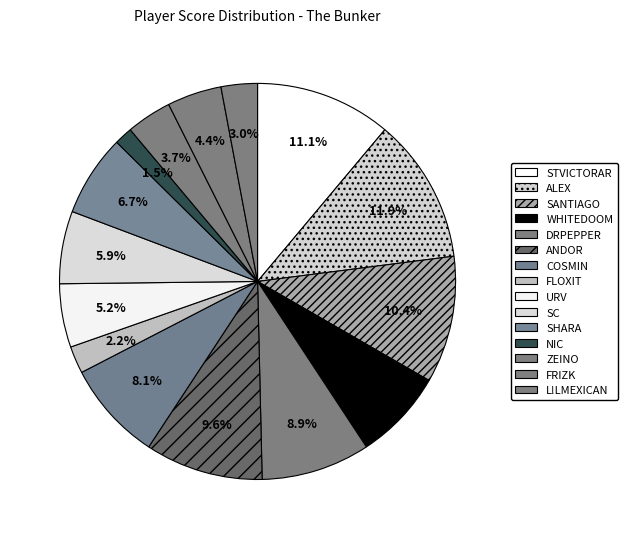

The FRIZK slice represents 1% of the pie. True or false?

False